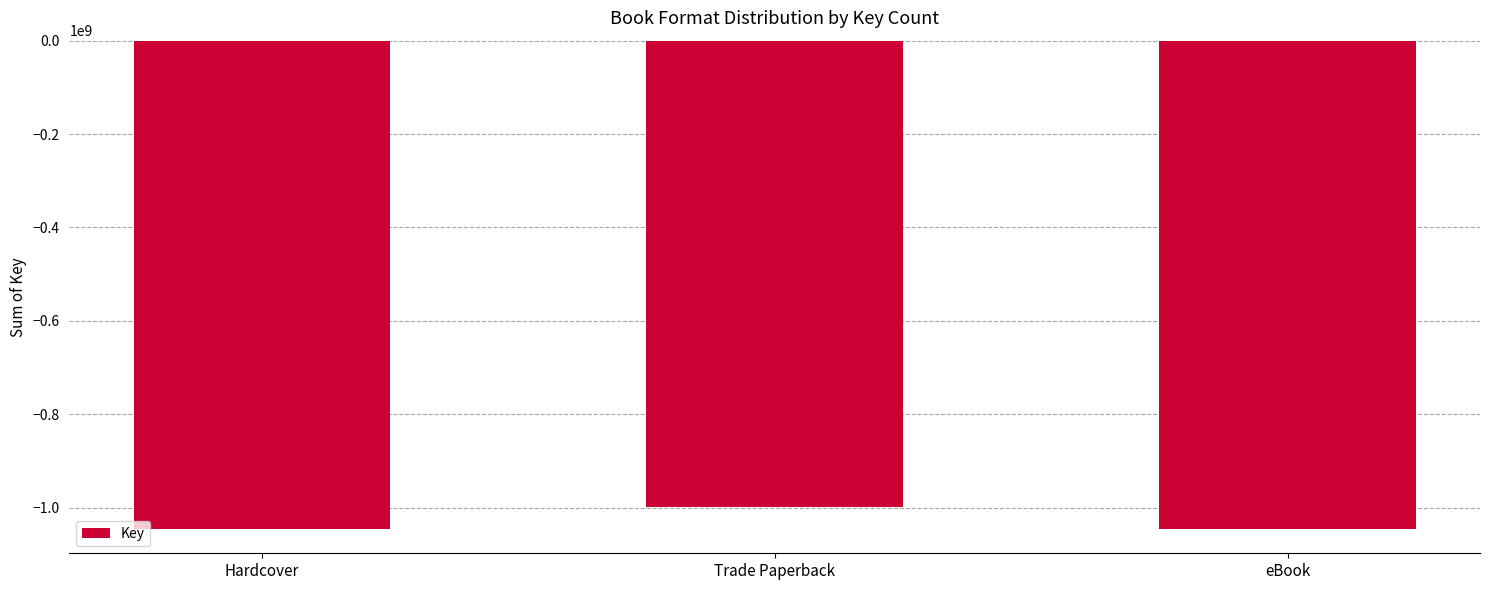

The value at Trade Paperback is -998119289. True or false?

True